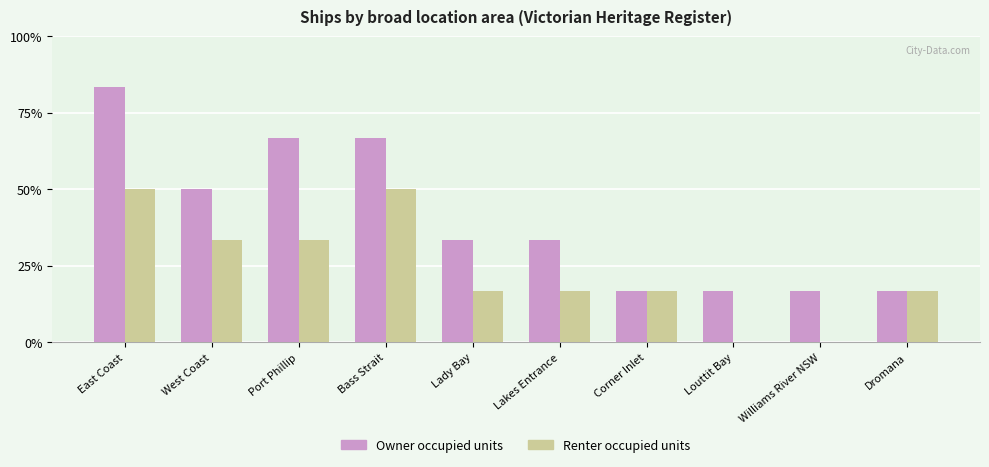

What are all the series names shown in the legend?

Owner occupied units, Renter occupied units